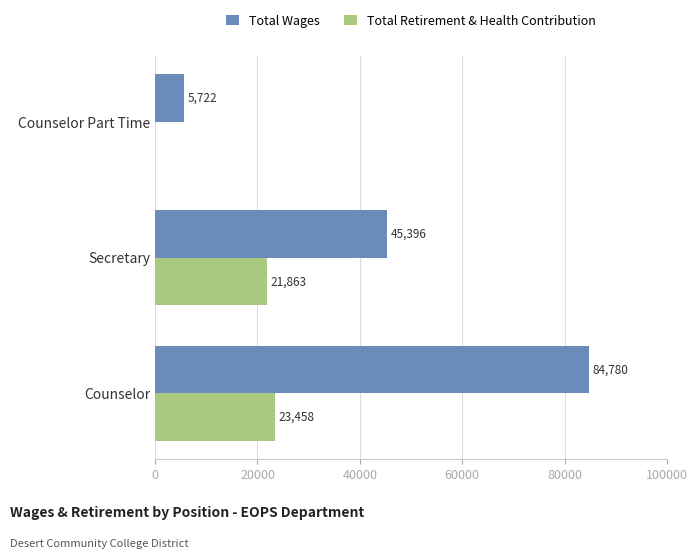

How many Total Wages values are between 5722 and 84780?

3